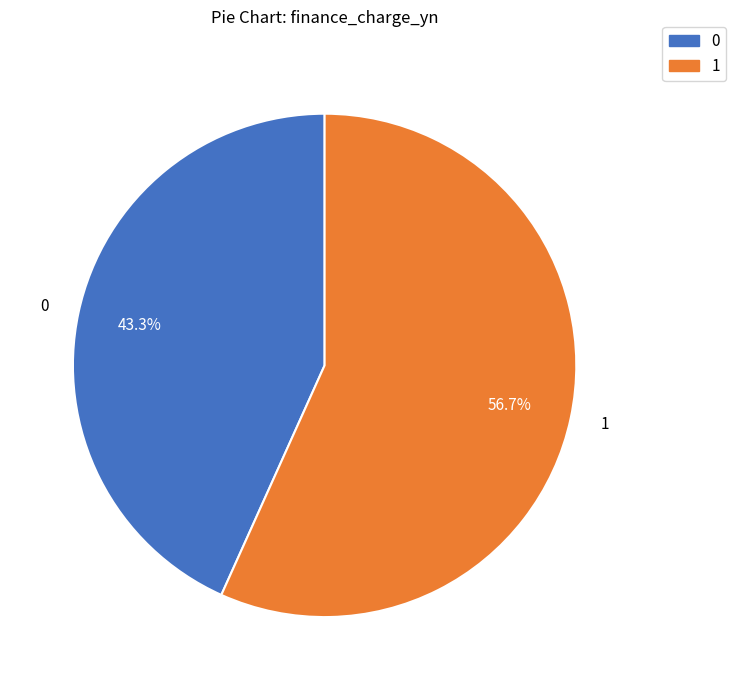

Is there any slice that represents more than half of the pie?

Yes